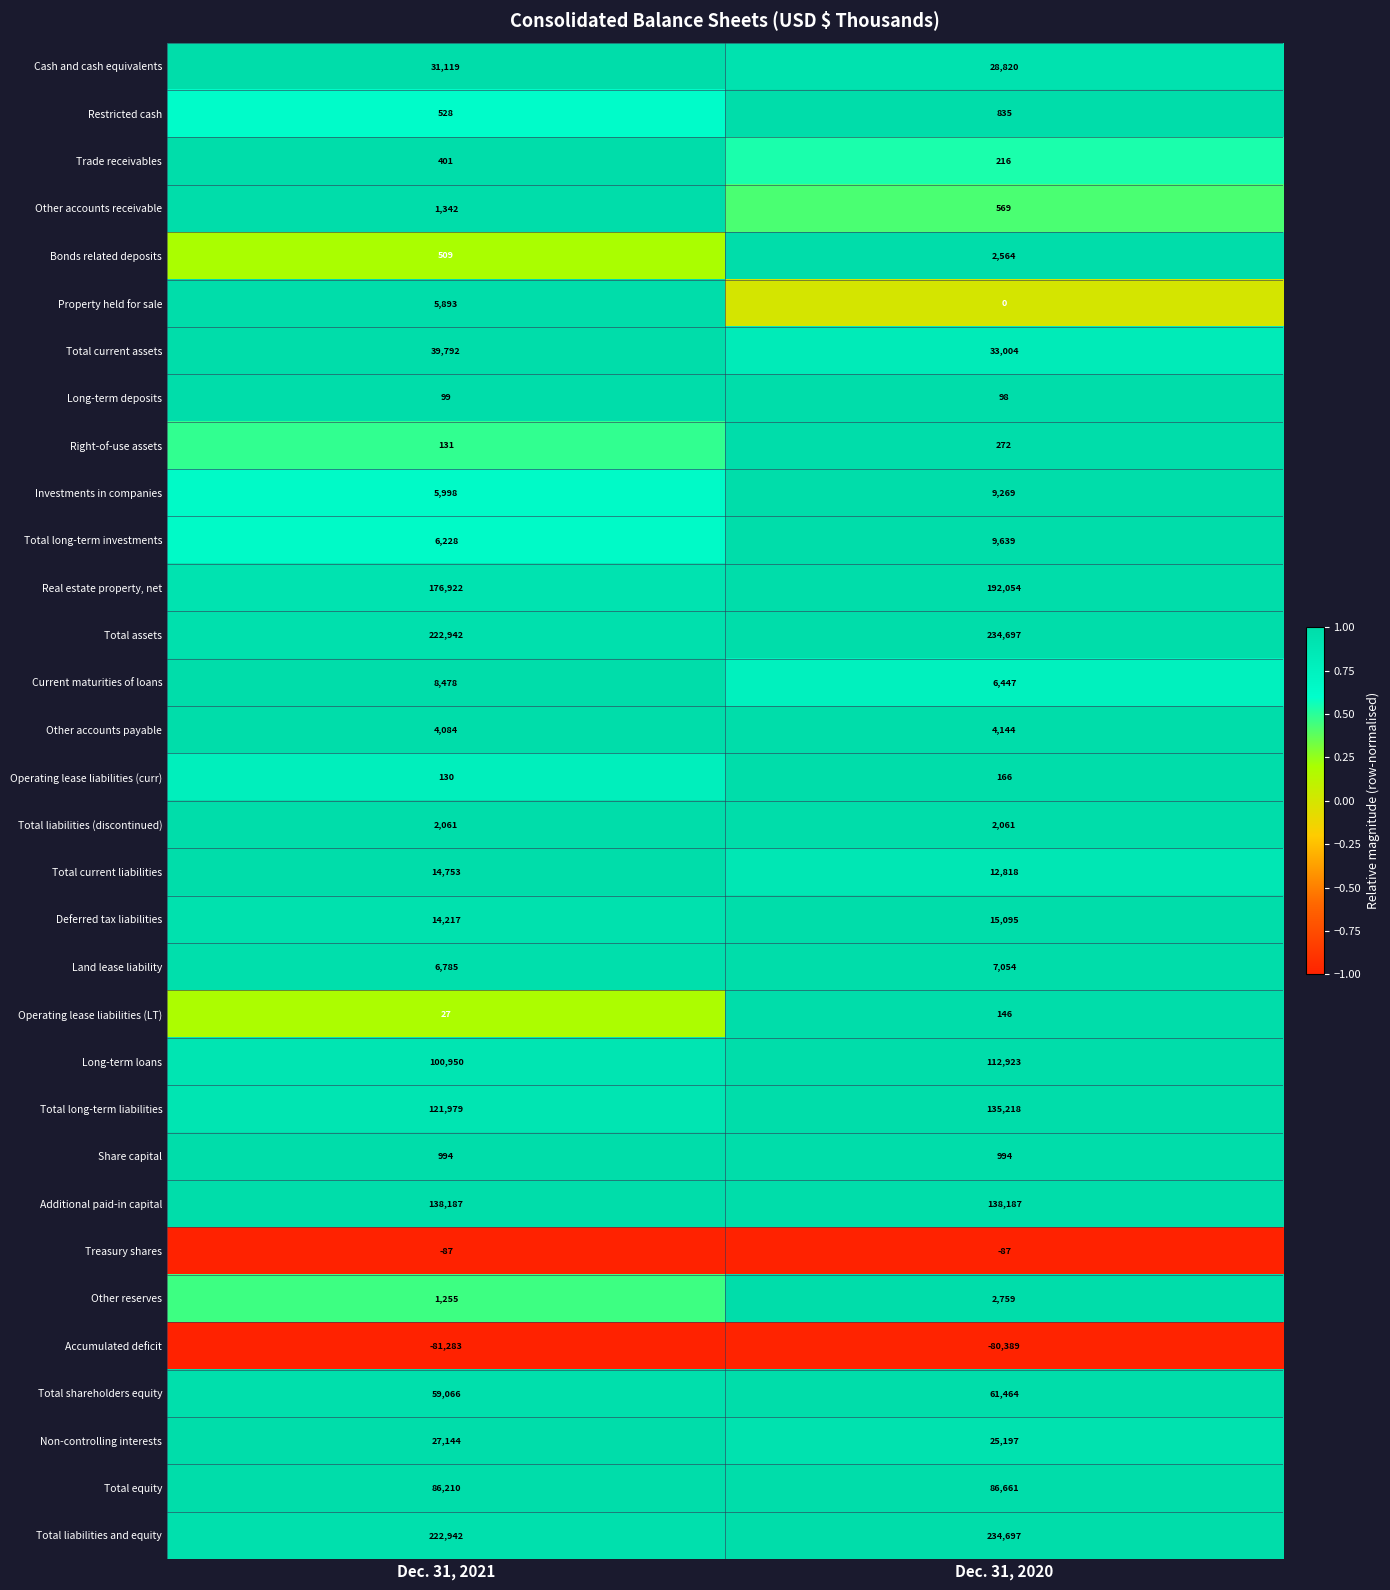

At how many categories does at least one series exceed 0?

2